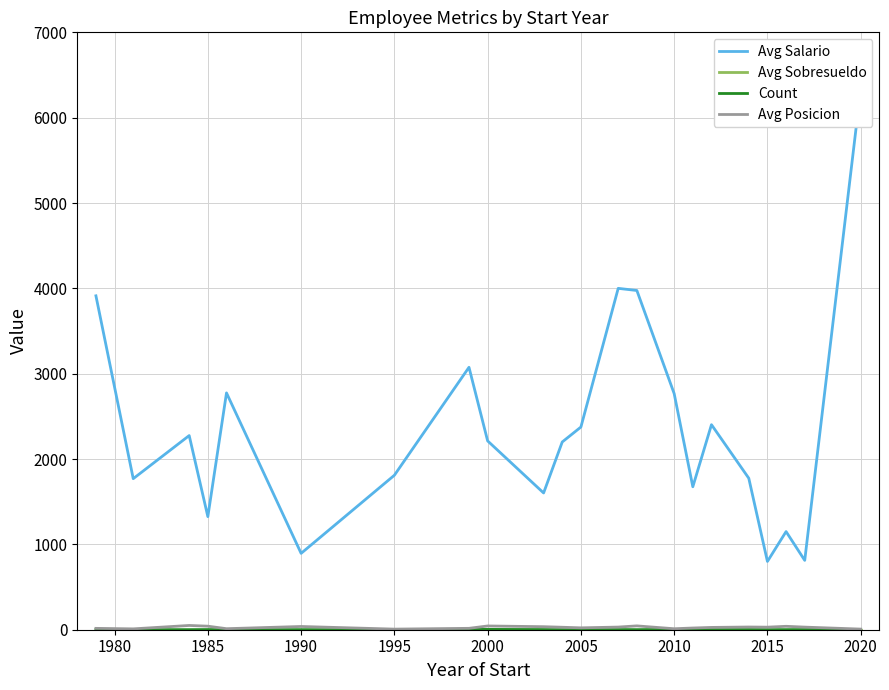

How many lines are shown in the chart?

4